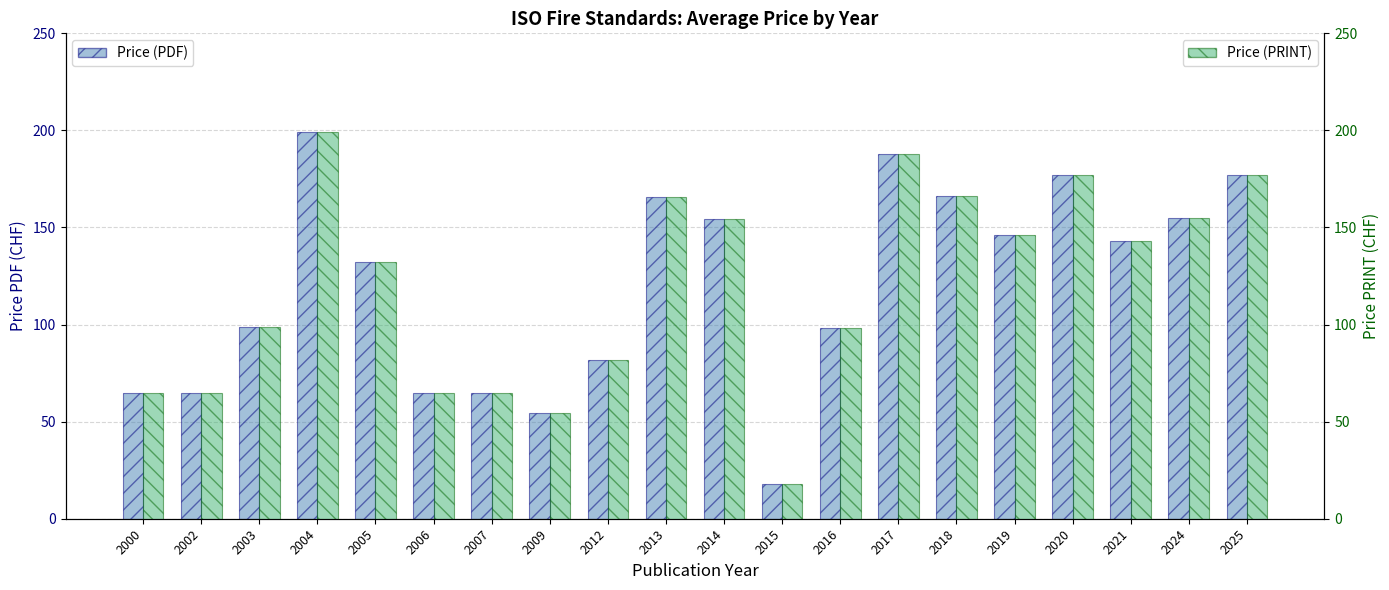

Does the chart contain any negative values?

No